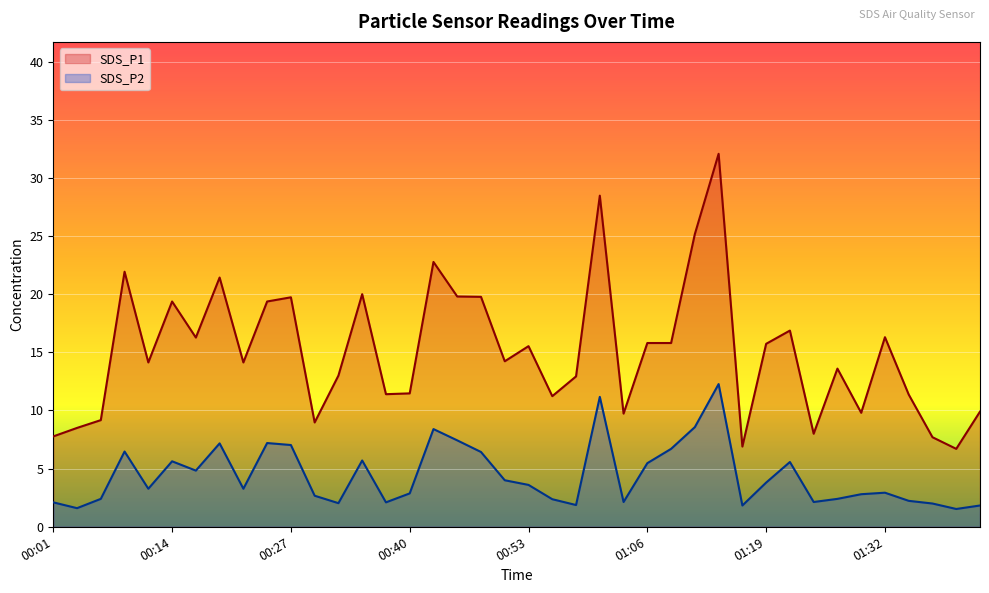

What is the minimum value shown in the chart?

1.5